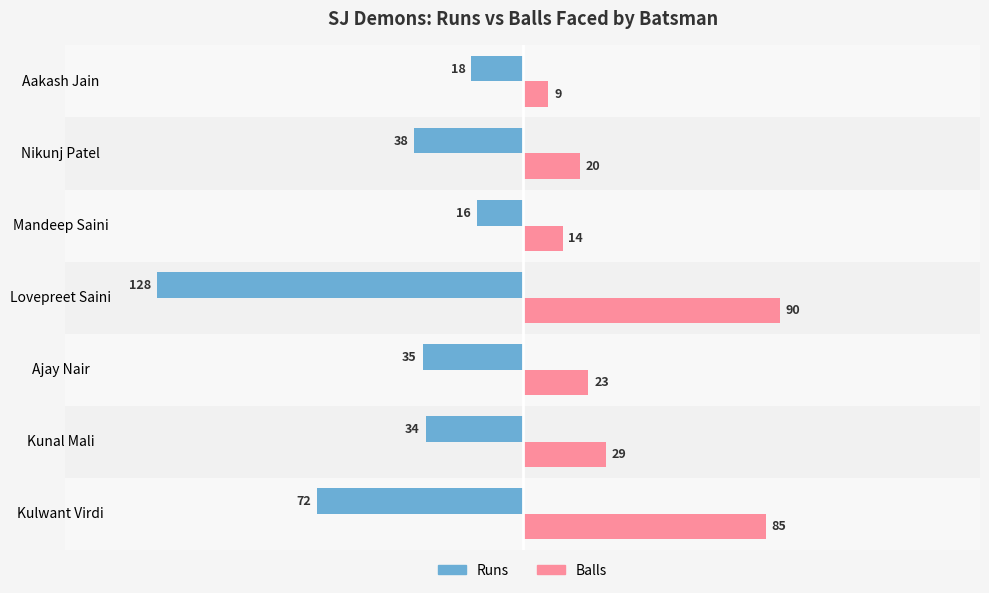

Which series has the widest spread of values?

Runs